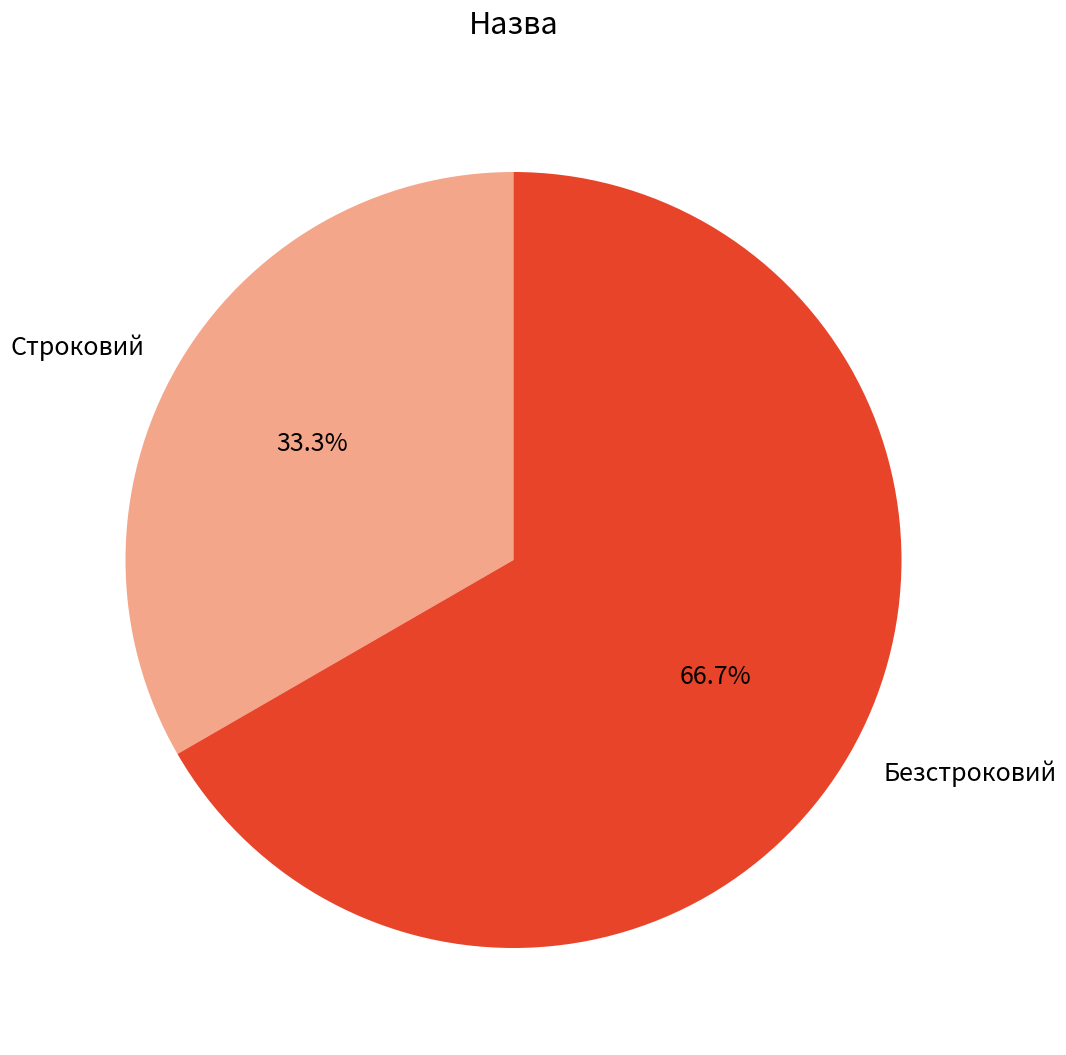

What is the total percentage of Безстроковий and Строковий?

100.0%